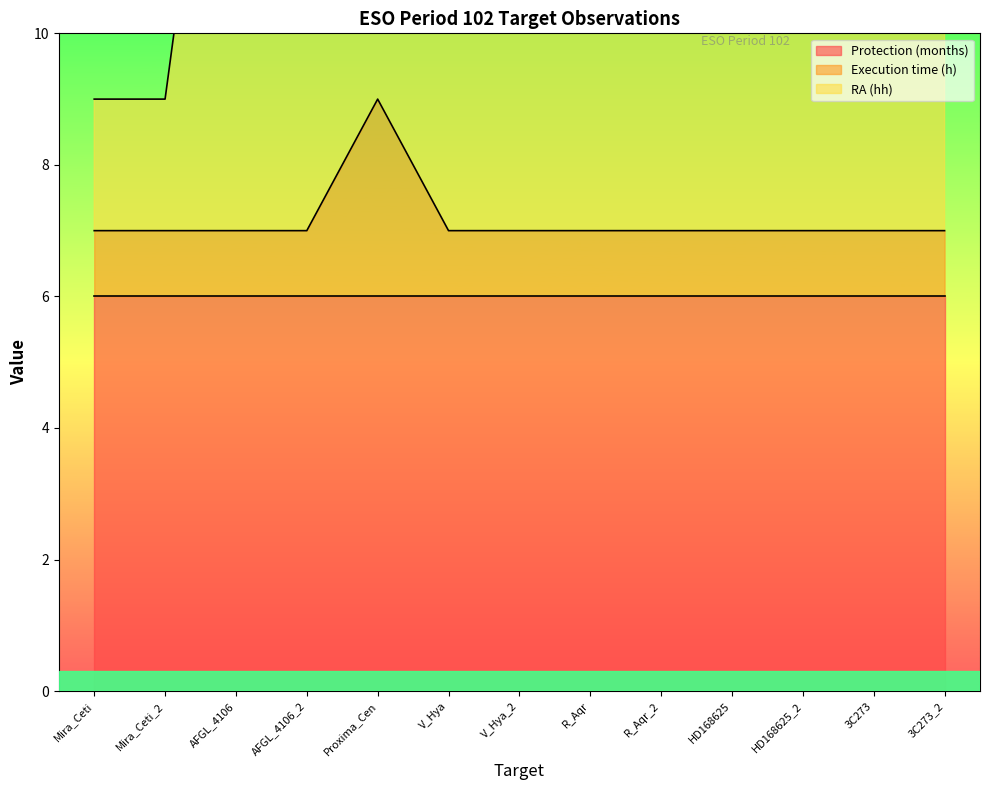

How many data points in Execution time (h) are above 7?

1